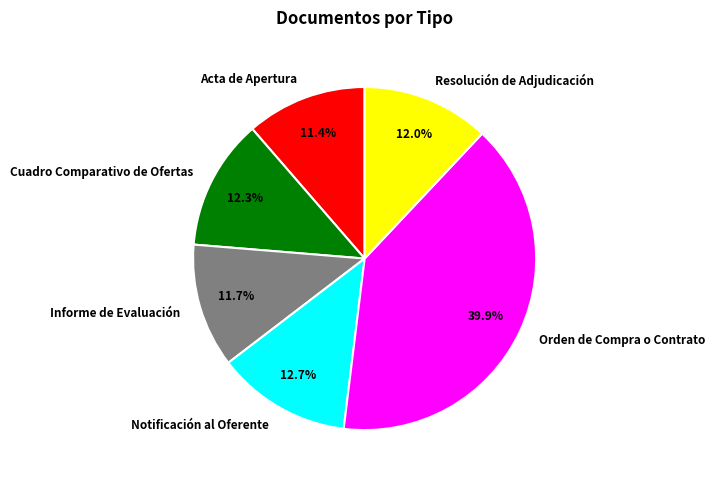

What percentage is the Informe de Evaluación slice, to the nearest percent?

12%